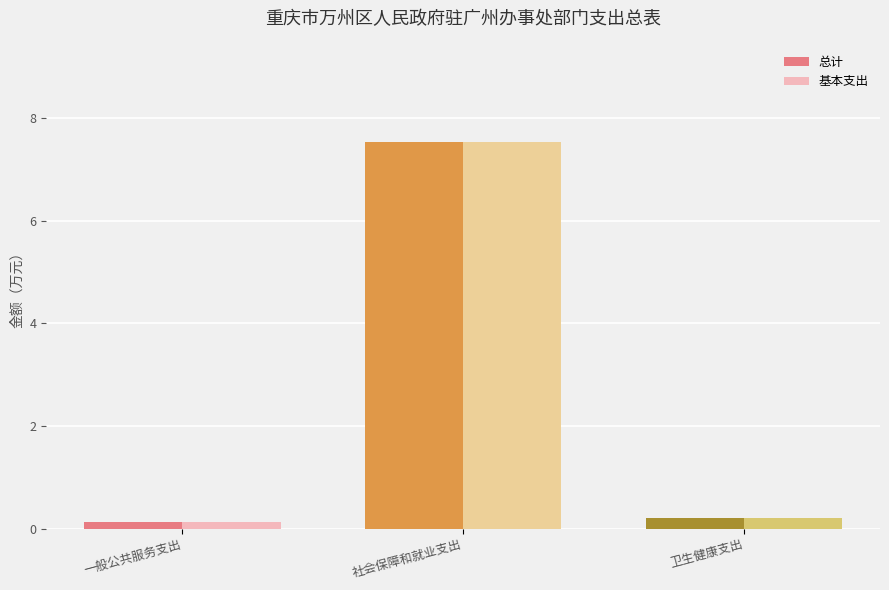

What is the difference between the maximum and second lowest values in the 总计 series?

7.3